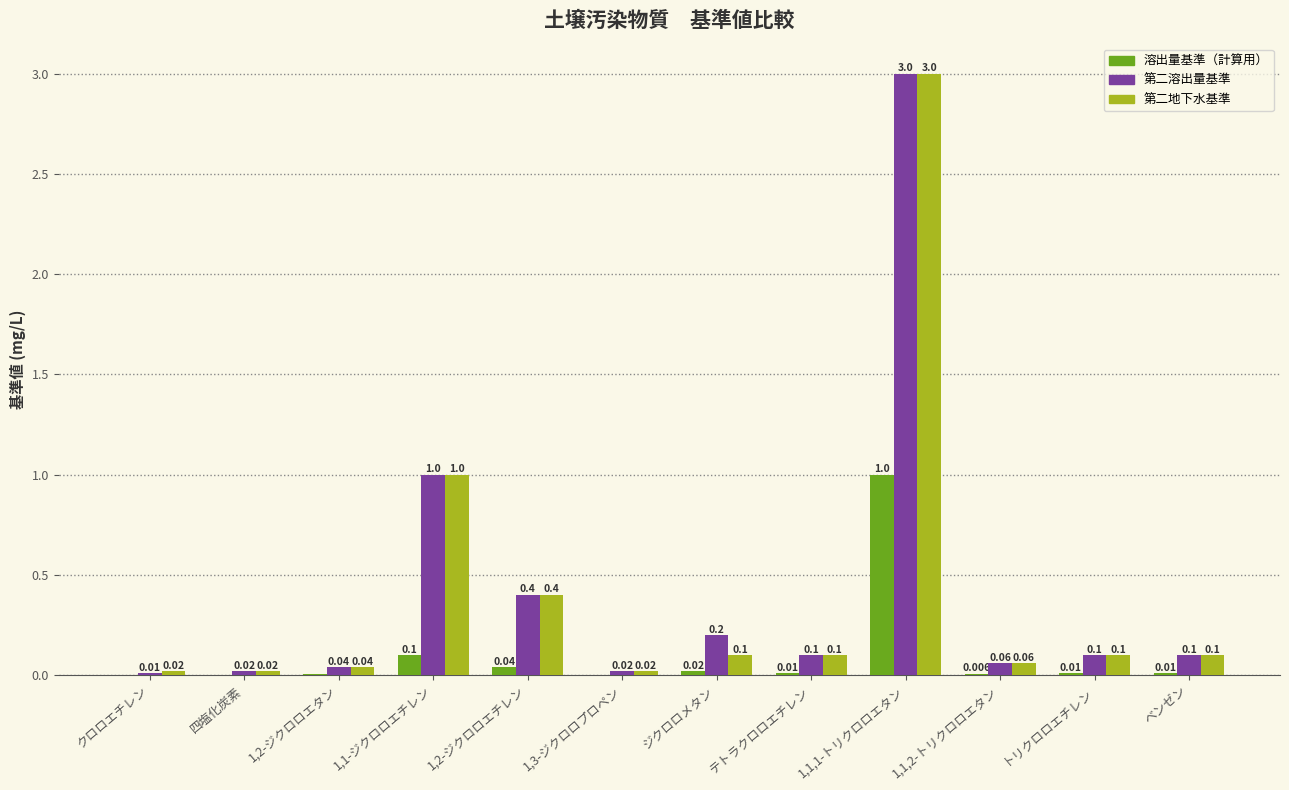

Which series has the largest total across all categories?

第二溶出量基準